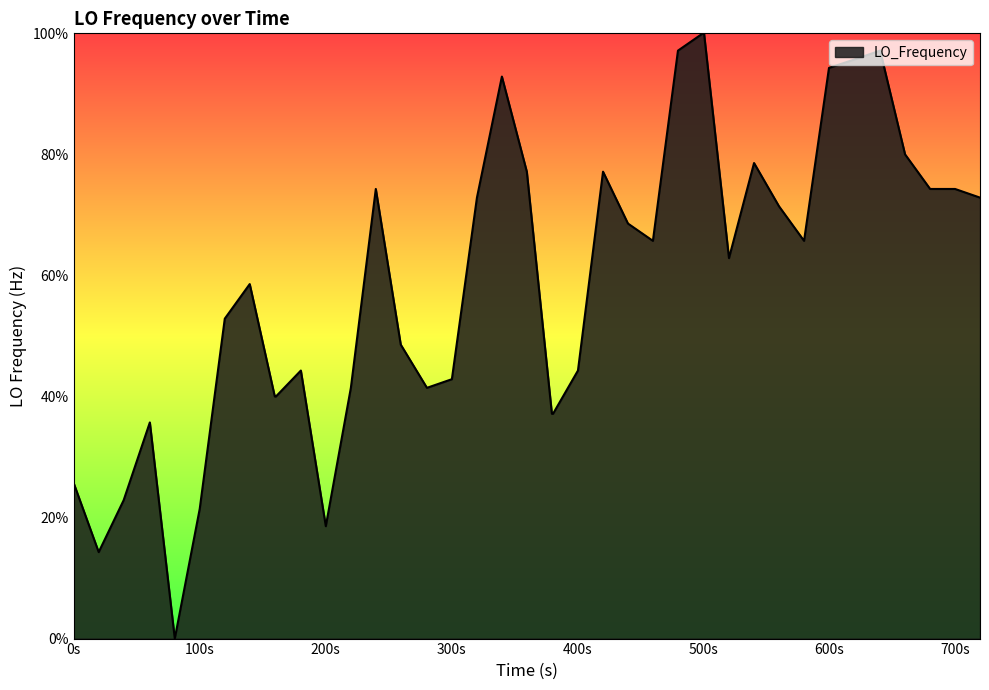

Reading left to right, transcribe all the data shown in this chart.

25.7	14.3	22.9	35.7	0.0	21.4	52.9	58.6	40.0	40.0	44.3	18.6	41.4	74.3	48.6	41.4	42.9	72.9	92.9	77.1	37.1	37.1	44.3	77.1	68.6	65.7	97.1	100.0	100.0	62.9	78.6	71.4	65.7	94.3	95.7	97.1	80.0	74.3	74.3	72.9